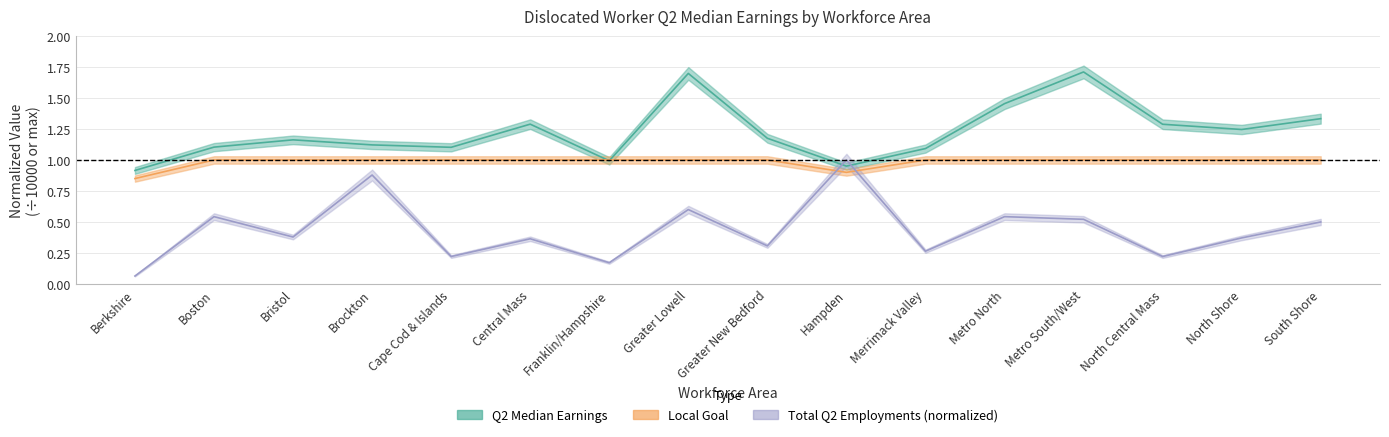

Which series ends up on top after the final intersection of Total Q2 Employments and Q2 Median Earnings?

Q2 Median Earnings